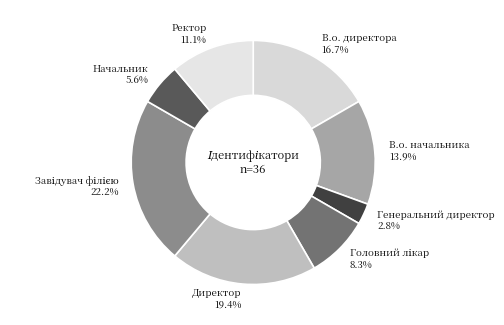

Approximately how many times larger is the value at В.о. начальника compared to В.о. директора?

0.8